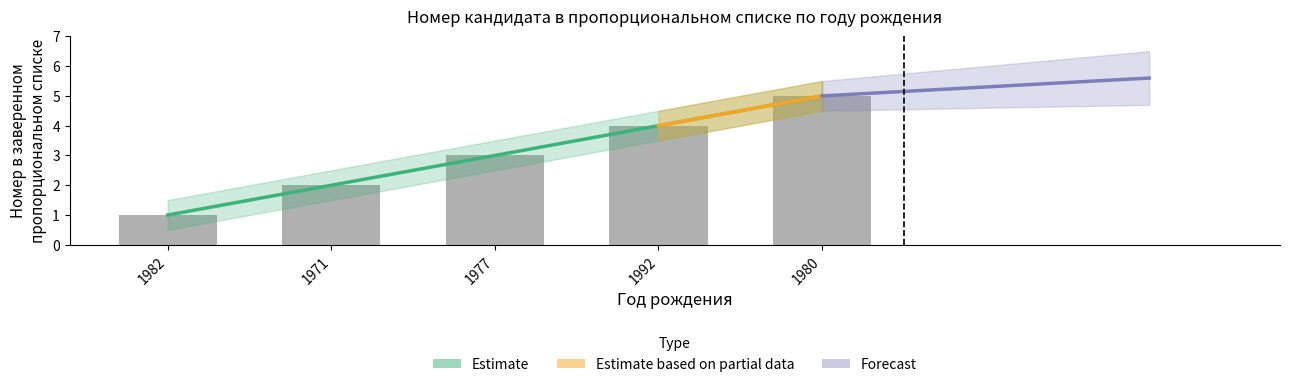

What is the highest value of the lower series?

5